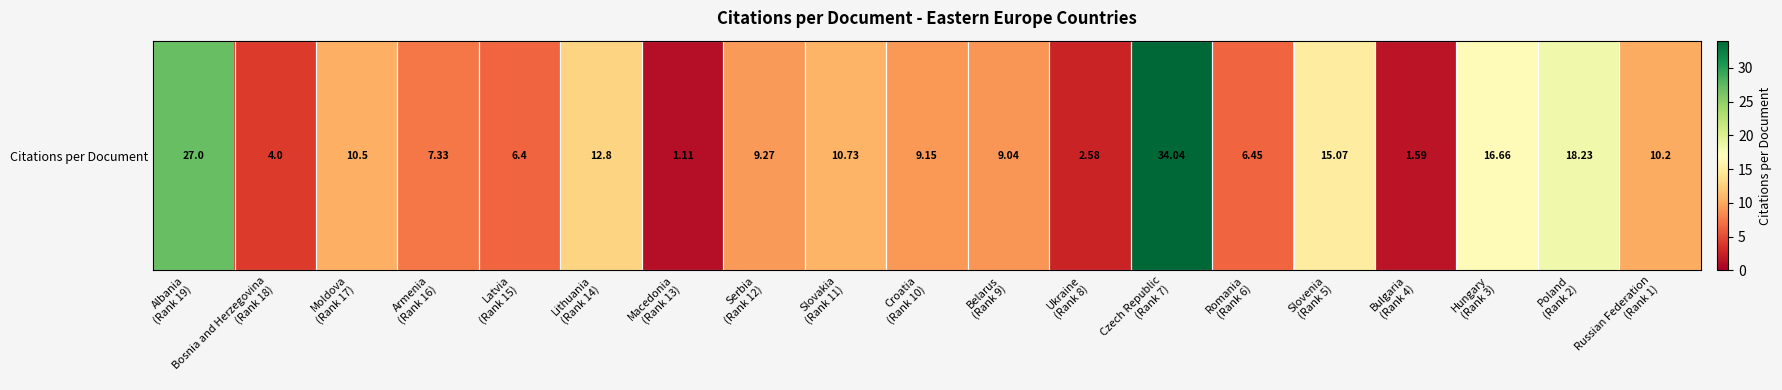

The value at Bosnia and Herzegovina
(Rank 18) is 6.1. True or false?

False